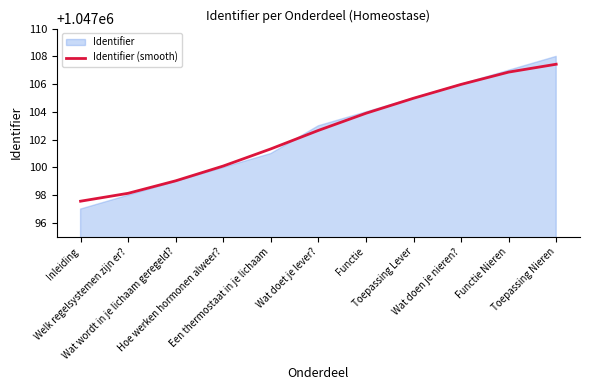

Which series has the largest range (max minus min)?

Identifier